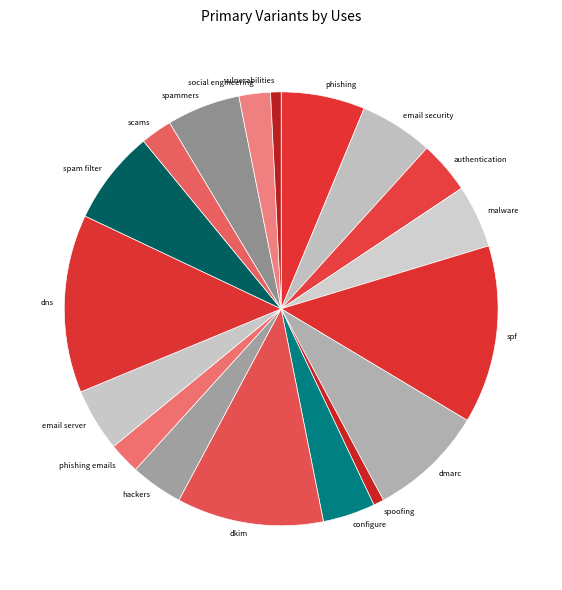

Does dkim account for over 50% of the chart?

No